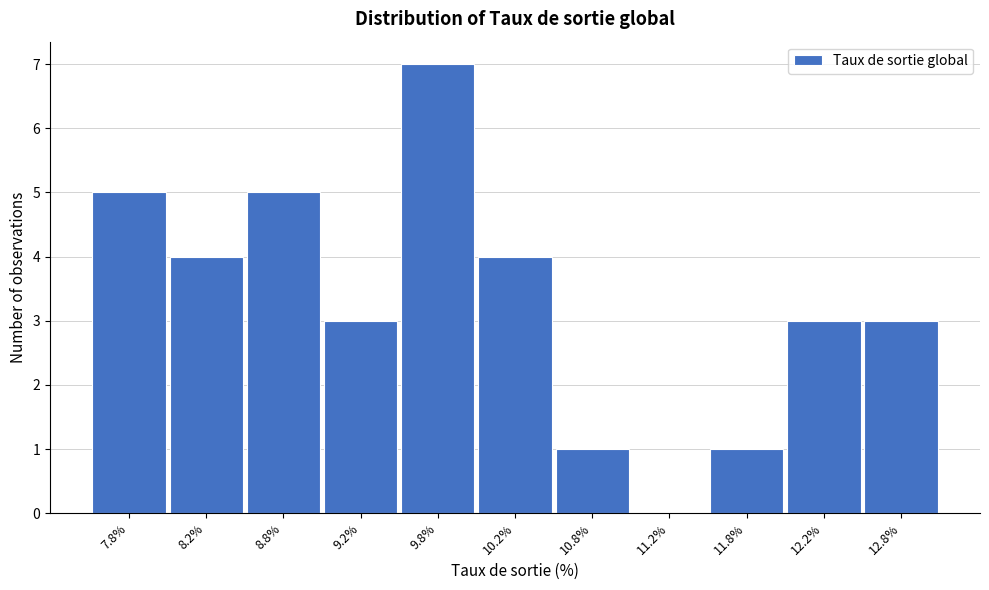

What is the height of the bar covering 12.0 to 12.5 on the x-axis? The values are not printed on the chart, so give them approximately, as read against the axis.

3